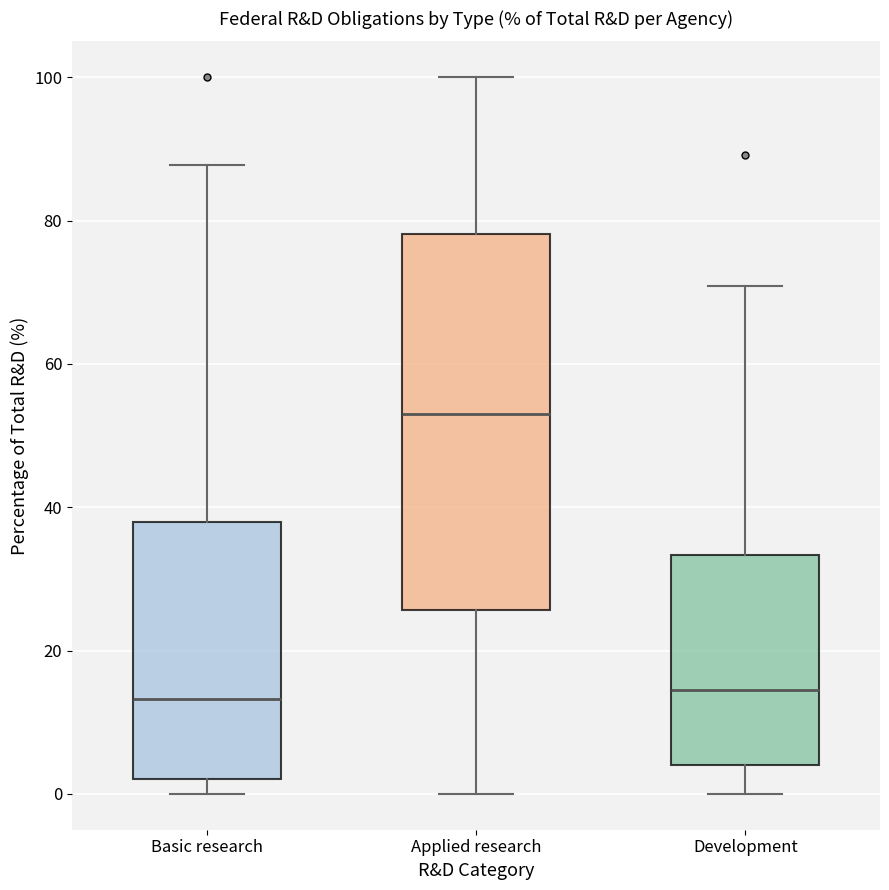

Which box has the highest median line?

Applied research